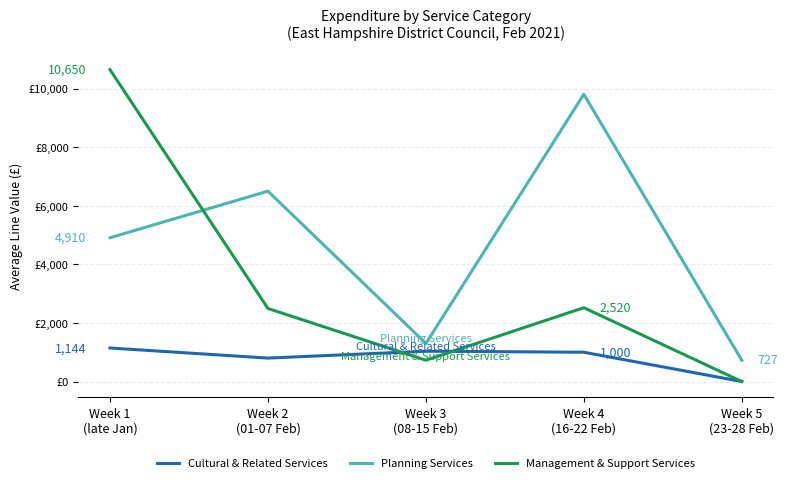

What are all the series names shown in the legend?

Cultural & Related Services, Planning Services, Management & Support Services